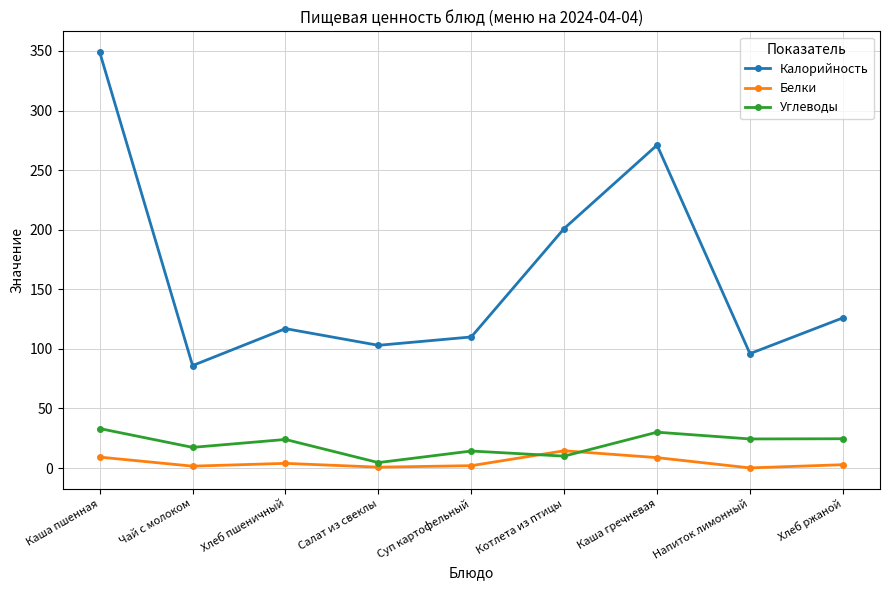

At which category is the sum across all series the highest?

Каша пшенная